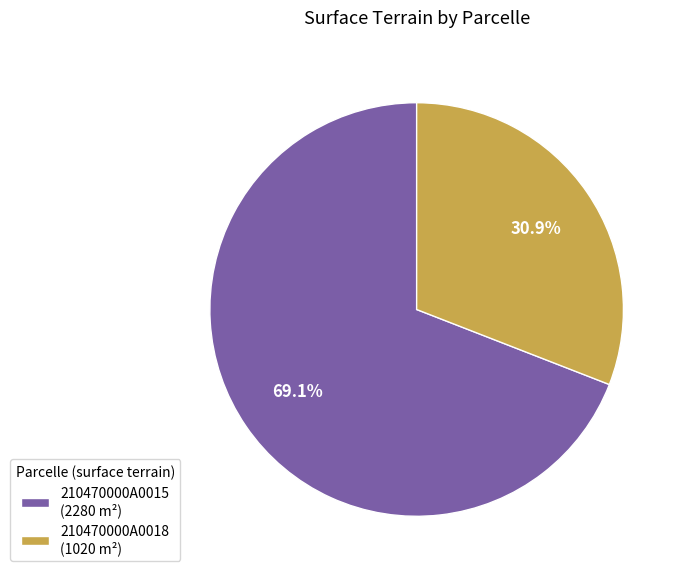

Does 210470000A0015 represent more than half of the total?

Yes